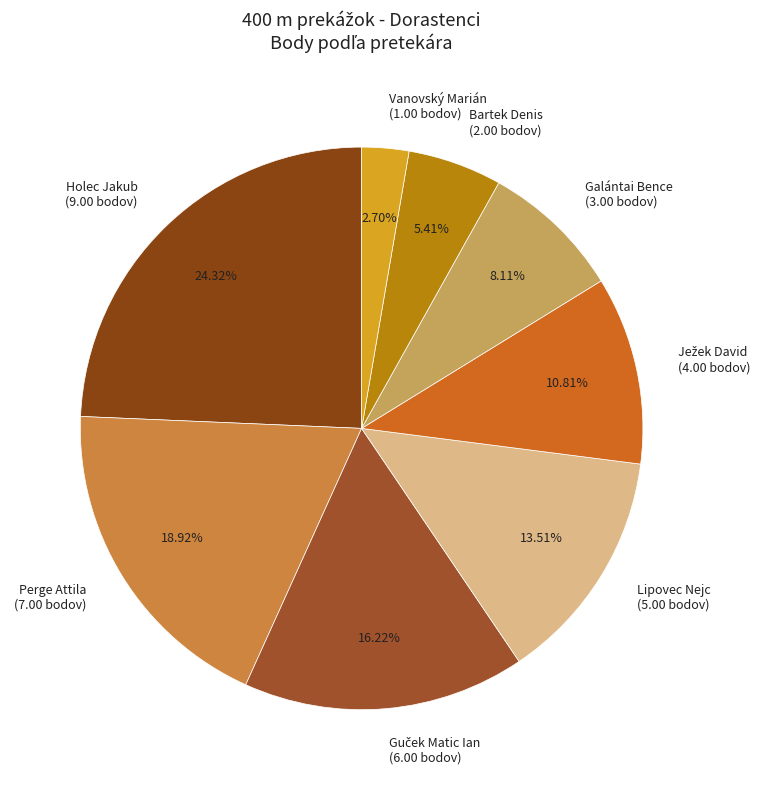

True or false: Vanovský Marián accounts for 3% of the total.

True